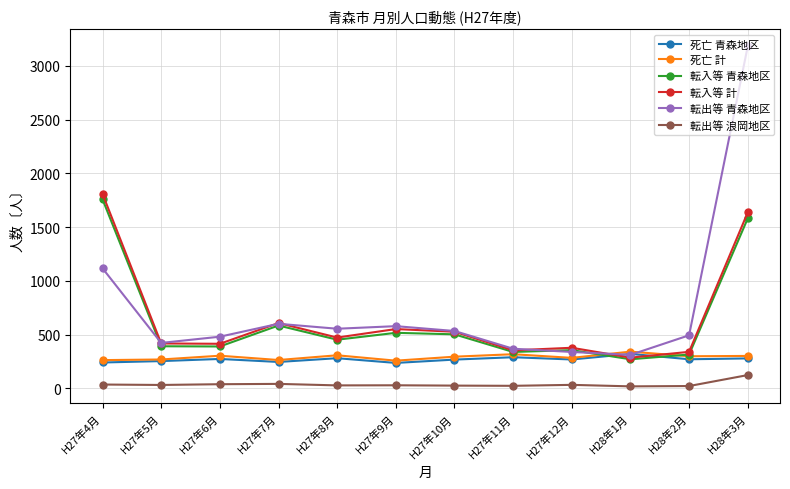

What is the difference between the maximum and minimum values in the 転出等 青森地区 series?

2870